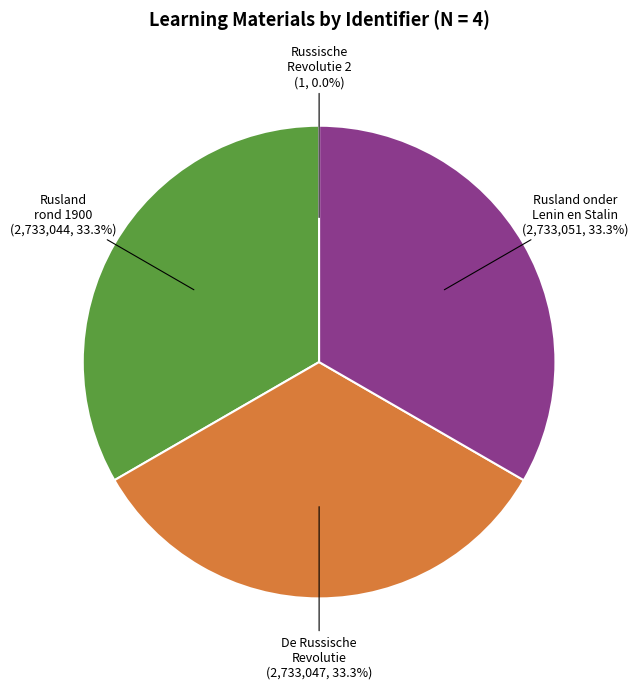

What is the ratio of the value at De Russische Revolutie to the value at Rusland rond 1900?

1.0